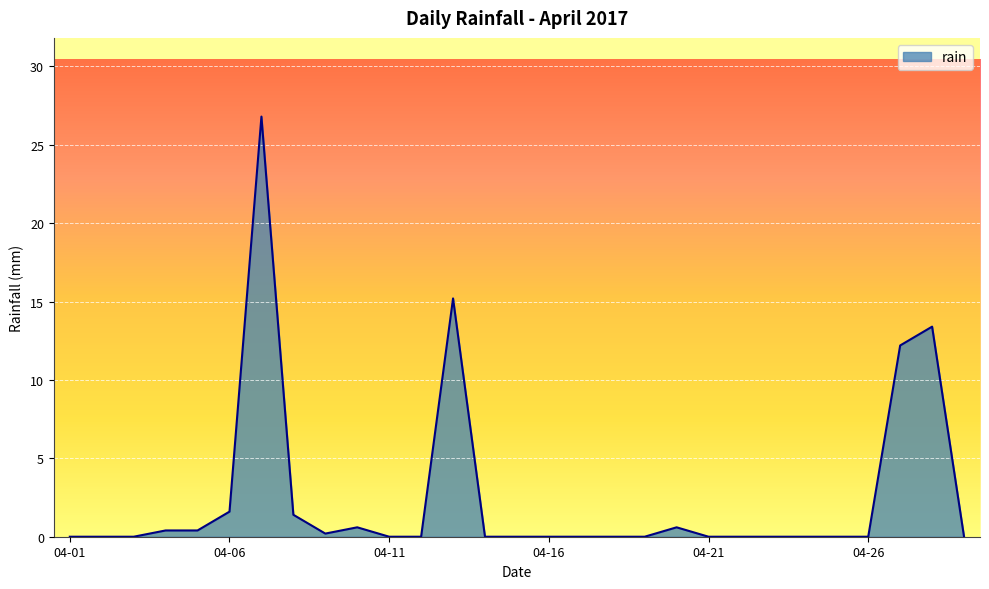

What is the difference between the maximum and minimum values?

26.8